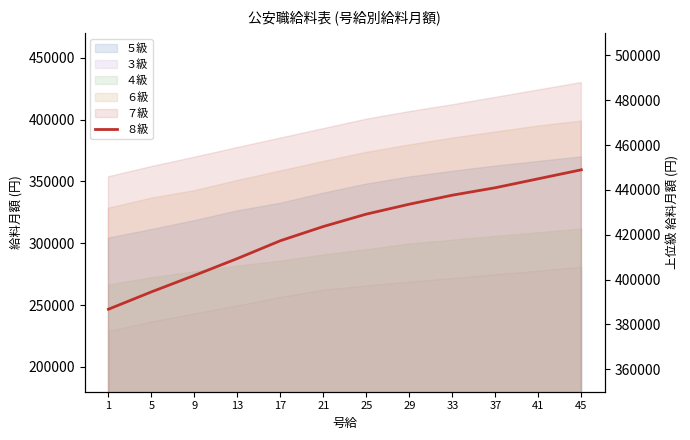

Which category has the lowest value across all series?

1